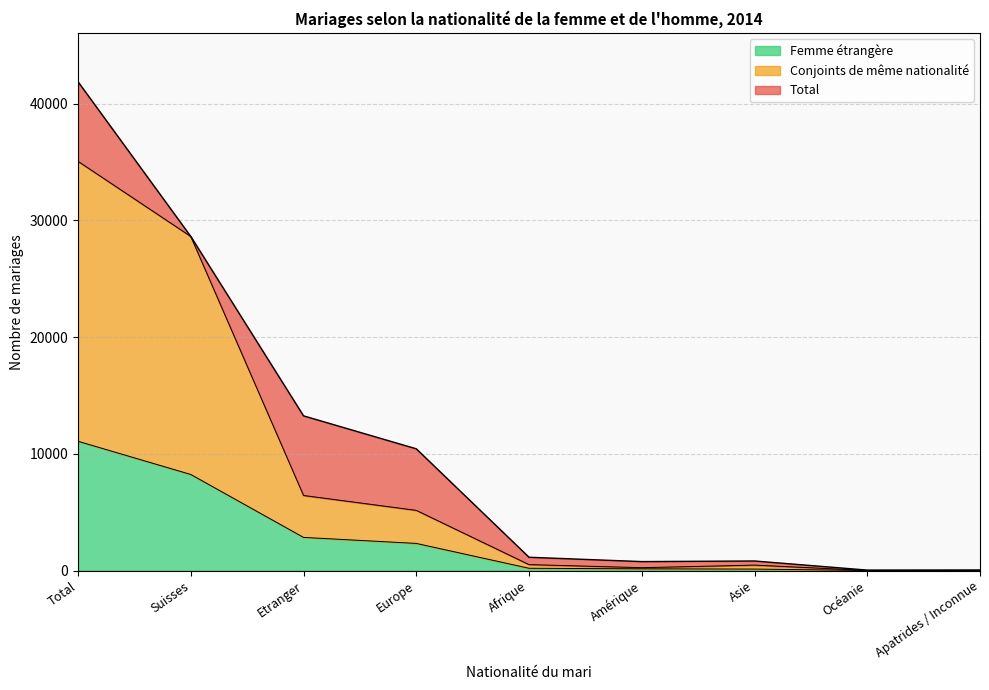

Is it true that Conjoints de même nationalité equals 35068 at Total?

True